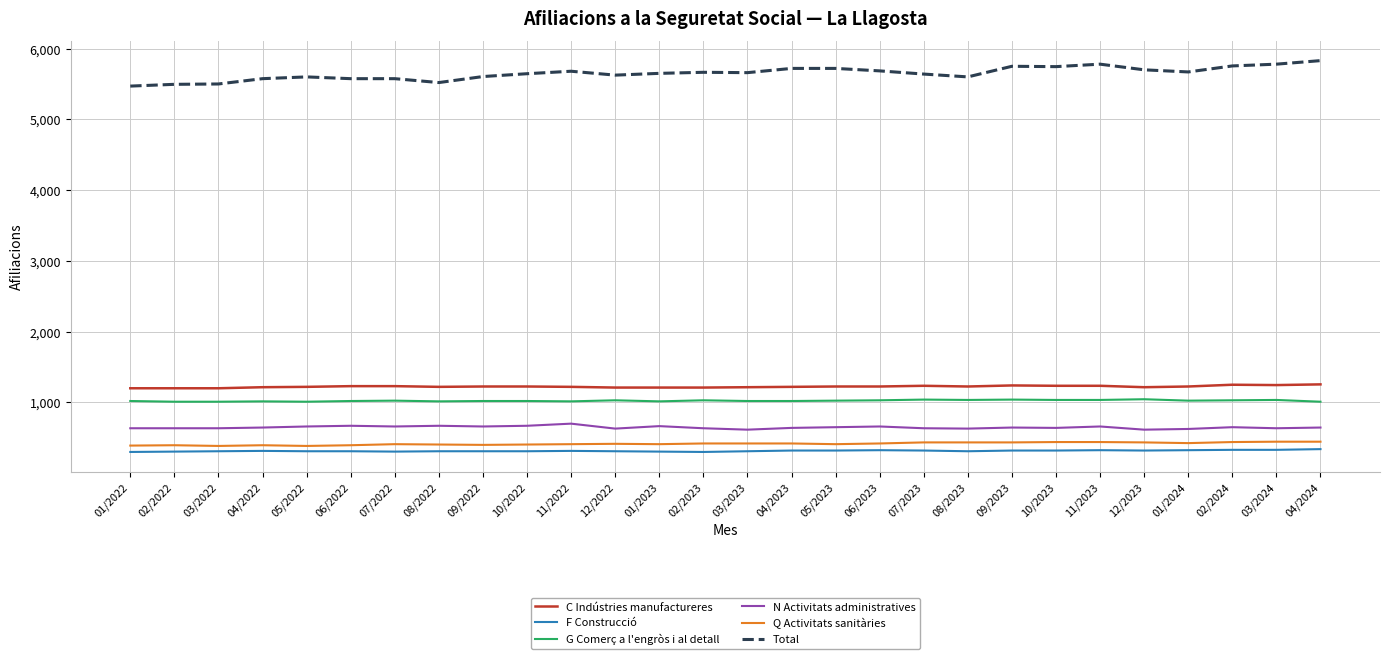

True or false: Q Activitats sanitàries and C Indústries manufactureres cross at least once.

False